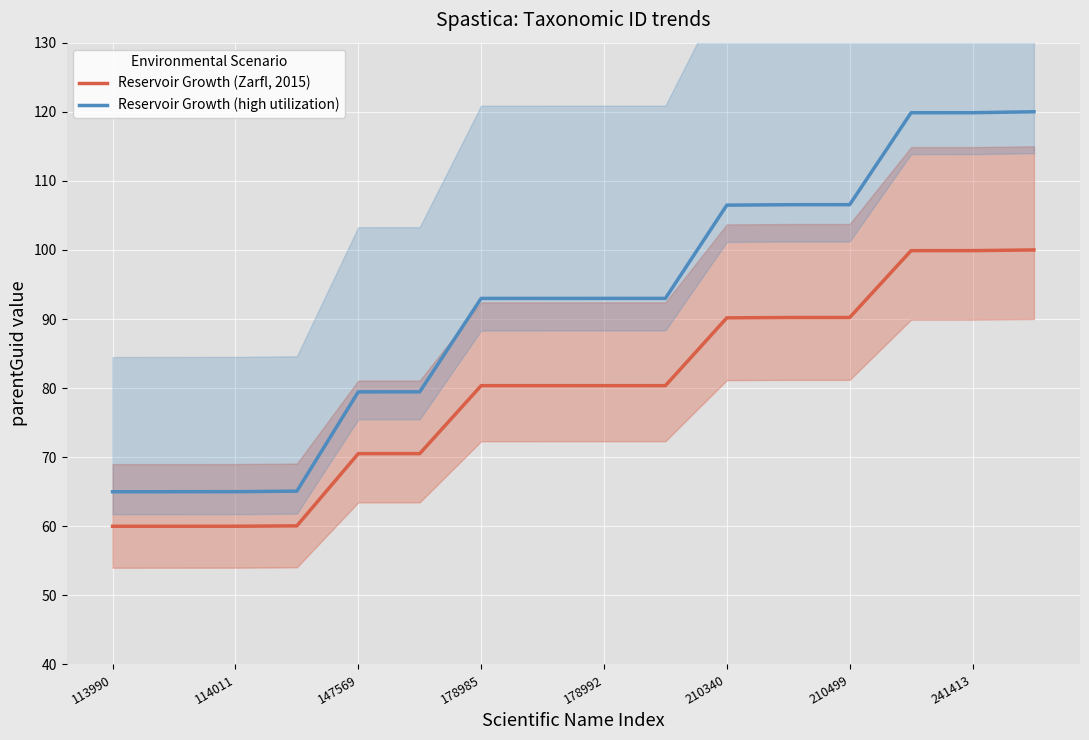

Where does the Reservoir Growth (high utilization) series first go above 92?

178985